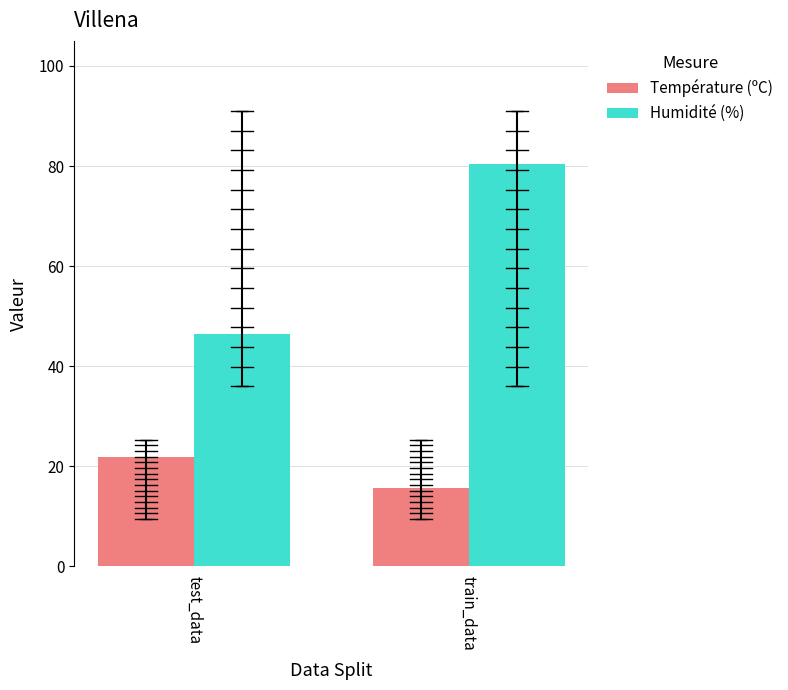

Rank the series by their maximum value, from highest to lowest.

Humidité (%), Température (ºC)